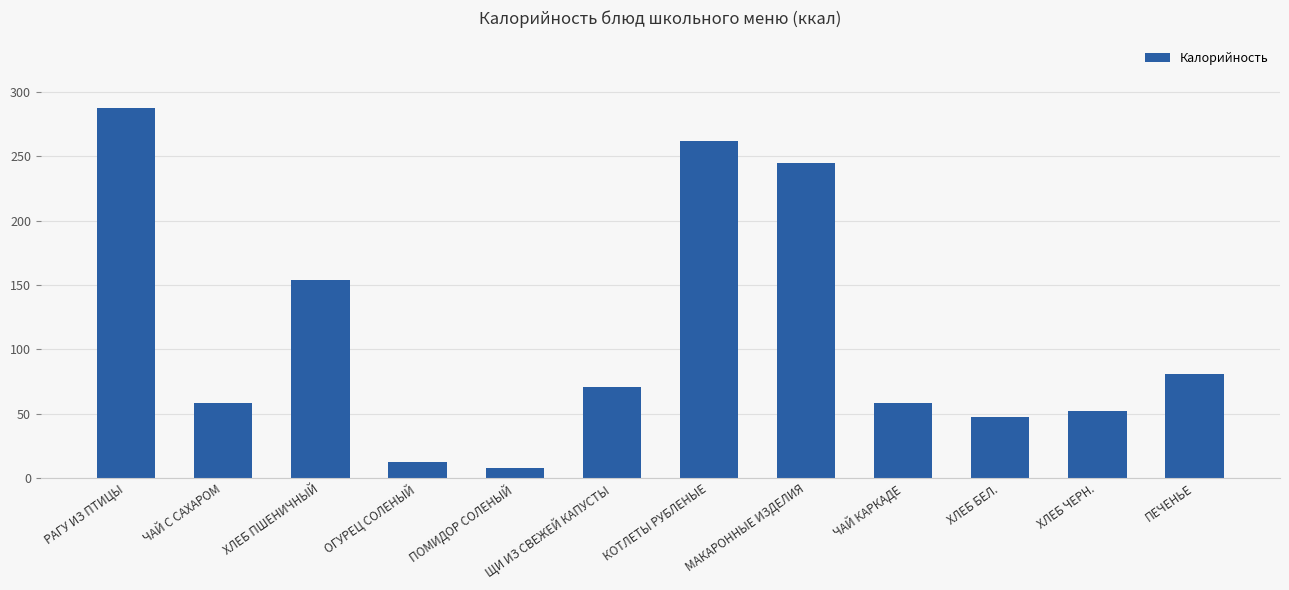

Is it true that the value at КОТЛЕТЫ РУБЛЕНЫЕ is 261.5?

True